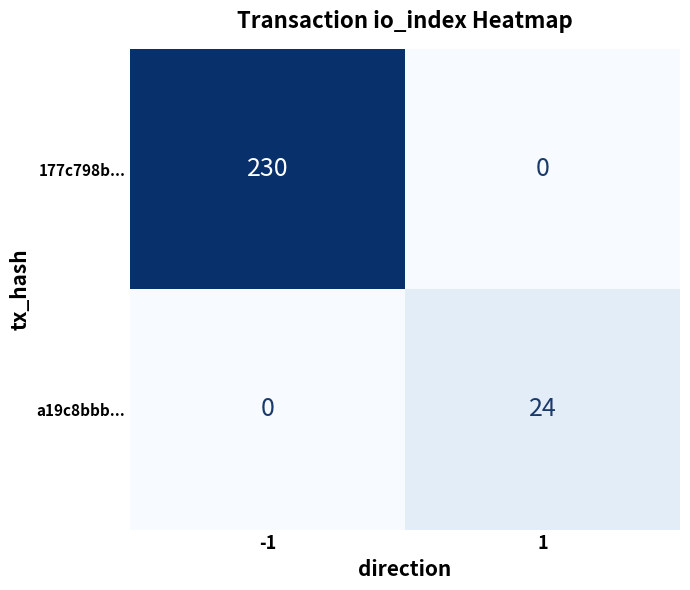

Is the value of a19c8bbb... at 1 greater than the value of 177c798b... at 1?

Yes